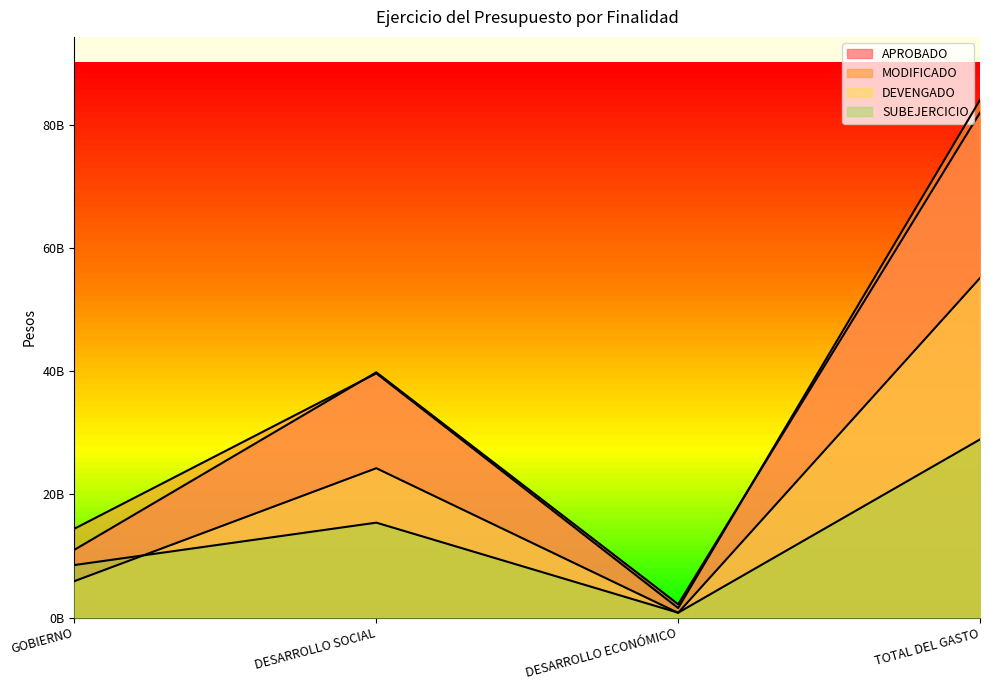

Reading left to right, list all the values displayed in this chart.

APROBADO: GOBIERNO=10992265330	DESARROLLO SOCIAL=39794589588	DESARROLLO ECONÓMICO=2161589541	TOTAL DEL GASTO=81941316438
MODIFICADO: GOBIERNO=14417564566	DESARROLLO SOCIAL=39625074172	DESARROLLO ECONÓMICO=1536287876	TOTAL DEL GASTO=83999425646
DEVENGADO: GOBIERNO=5903106171	DESARROLLO SOCIAL=24229375691	DESARROLLO ECONÓMICO=757922325	TOTAL DEL GASTO=55095768486
SUBEJERCICIO: GOBIERNO=8514458395	DESARROLLO SOCIAL=15395698481	DESARROLLO ECONÓMICO=778365551	TOTAL DEL GASTO=28903657160